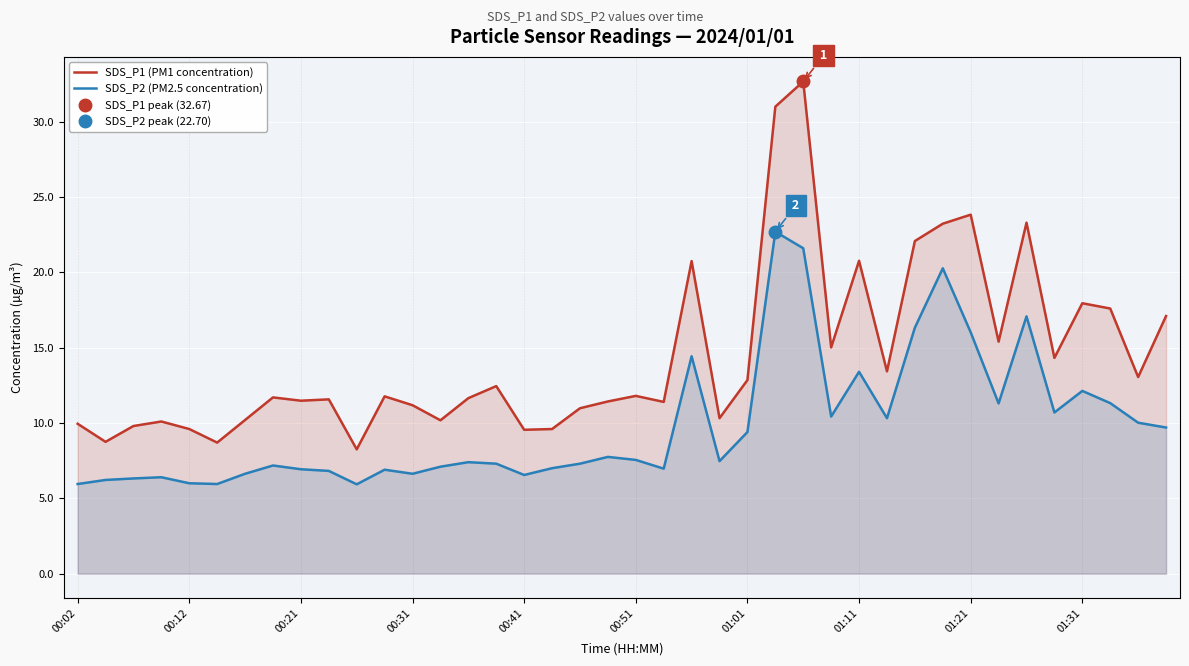

The SDS_P2 (PM2.5 concentration) series shows 2.2 at 00:12. True or false?

False